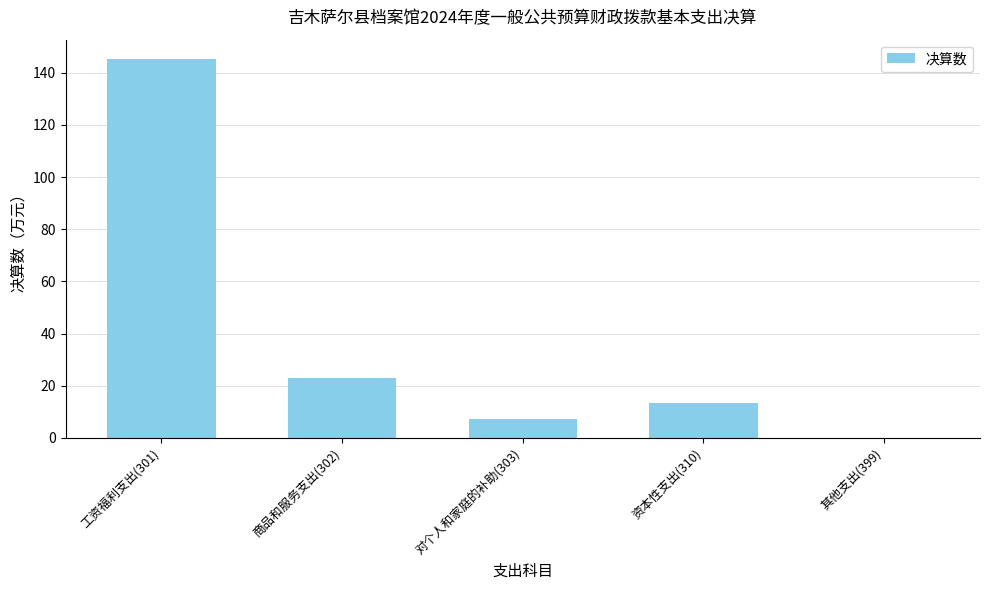

At which label does the data first exceed 13?

工资福利支出(301)